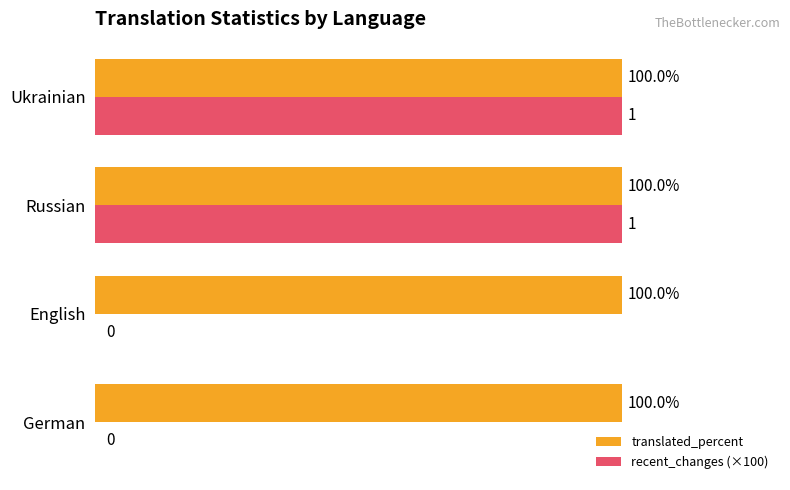

Which series has the widest spread of values?

recent_changes (×100)